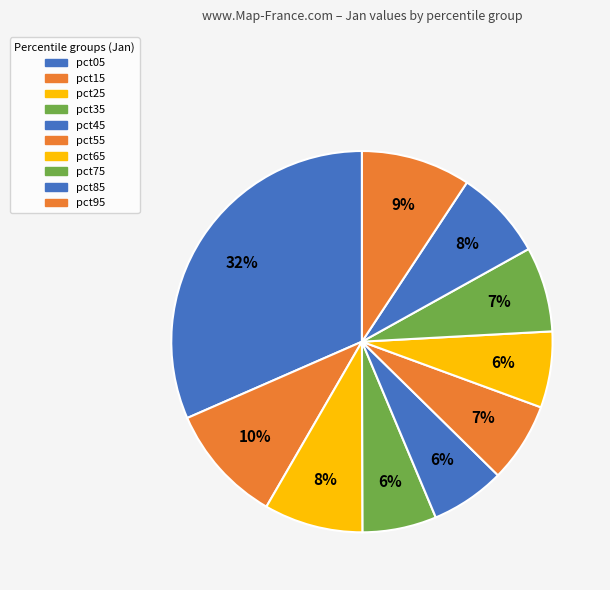

What is the smallest slice in the pie chart?

pct35